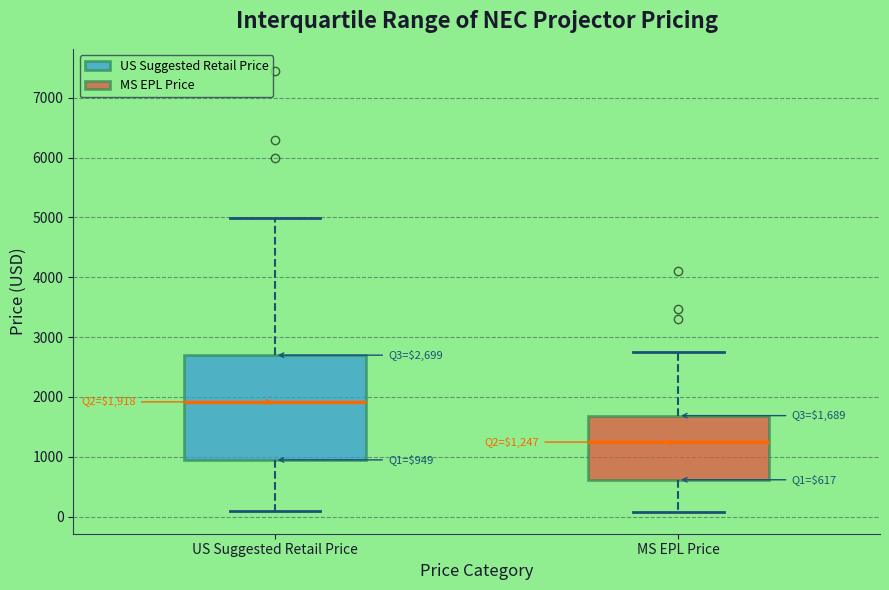

Which box has the lowest median line?

MS EPL Price